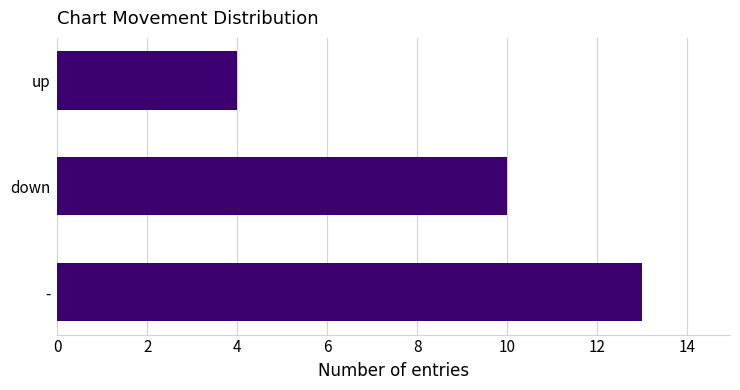

Rank the categories by value from highest to lowest.

-, down, up